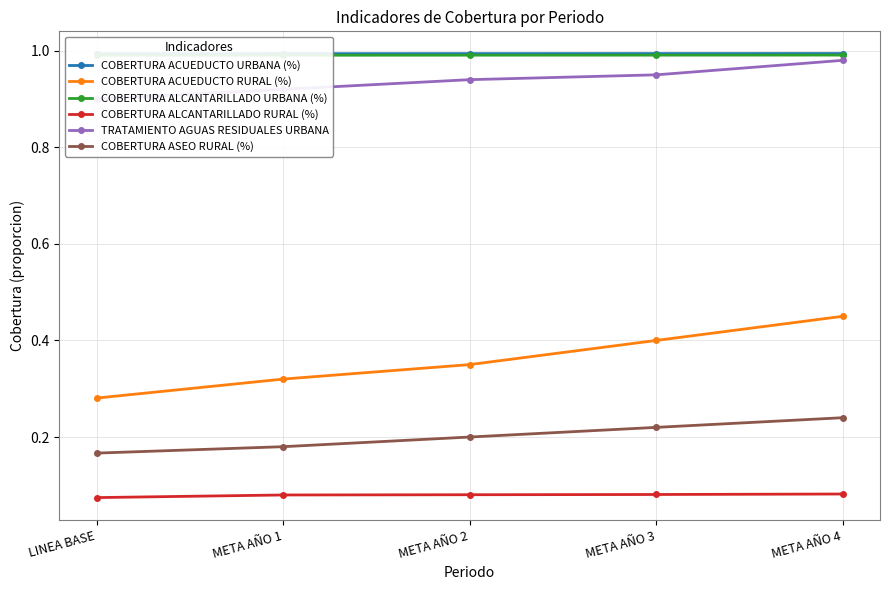

What is the sum of the COBERTURA ALCANTARILLADO URBANA (%) values at META AÑO 3 and META AÑO 2?

2.0